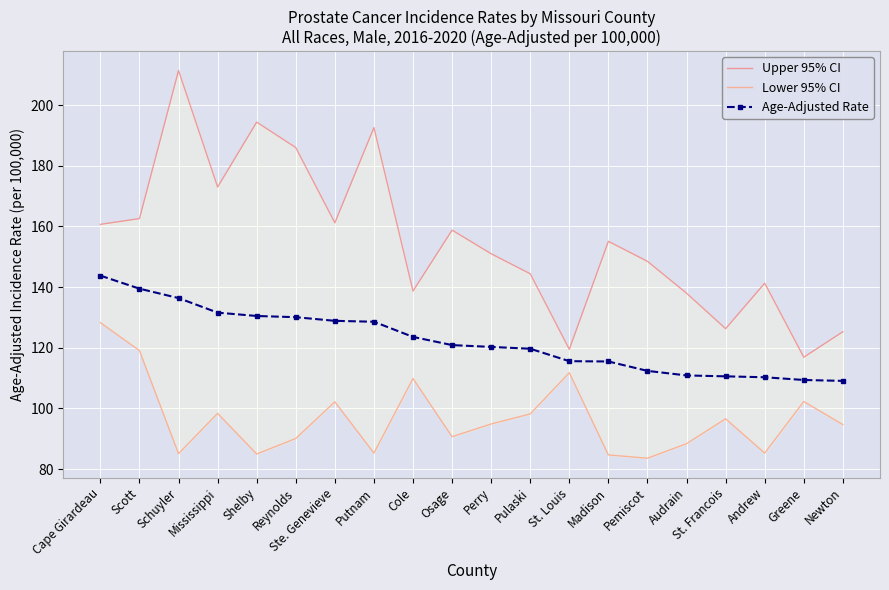

Where does the Age-Adjusted Rate series first go above 120?

Cape Girardeau